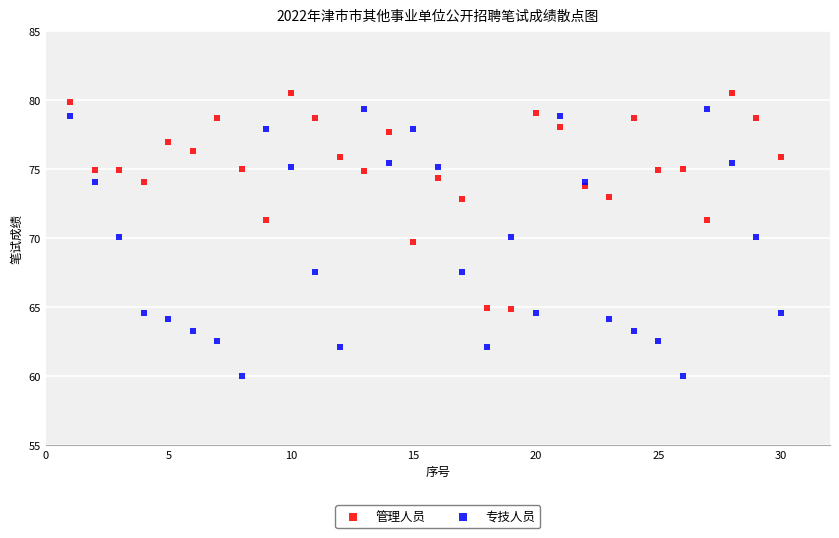

What is the X range (max minus min) for the scatter plot?

29.0